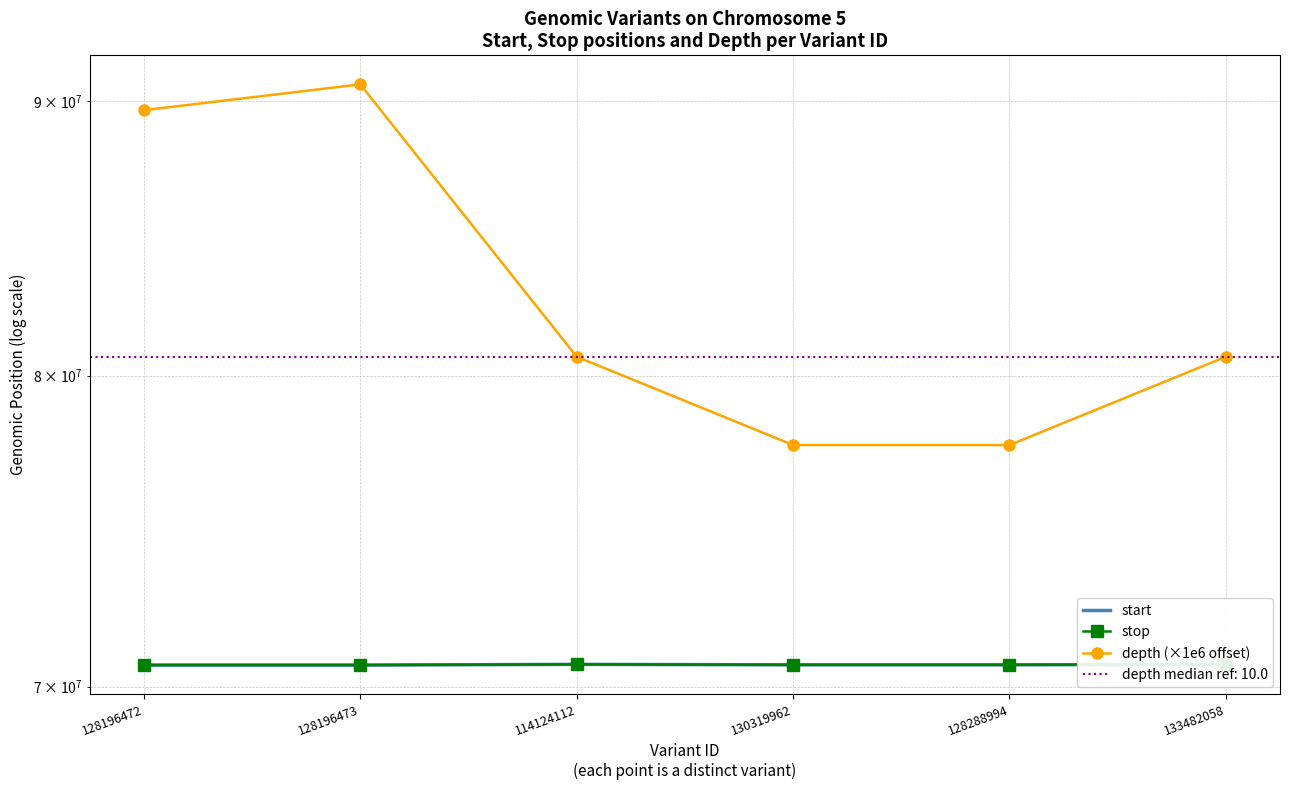

At which category is the sum across all series the highest?

128196473